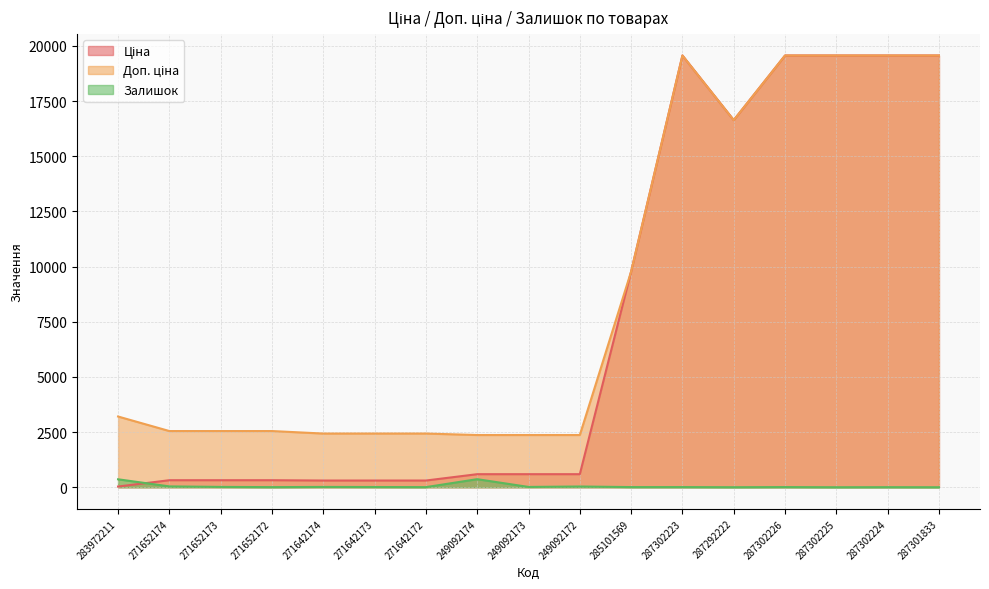

What is the value of the Доп. ціна point at the 1st from the left?

3205.0